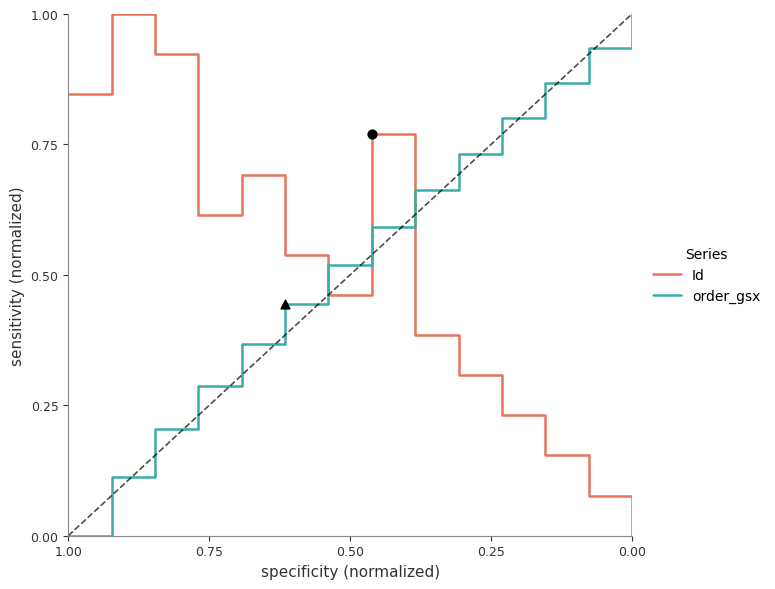

What is the total value across all series at 0.25?

0.9